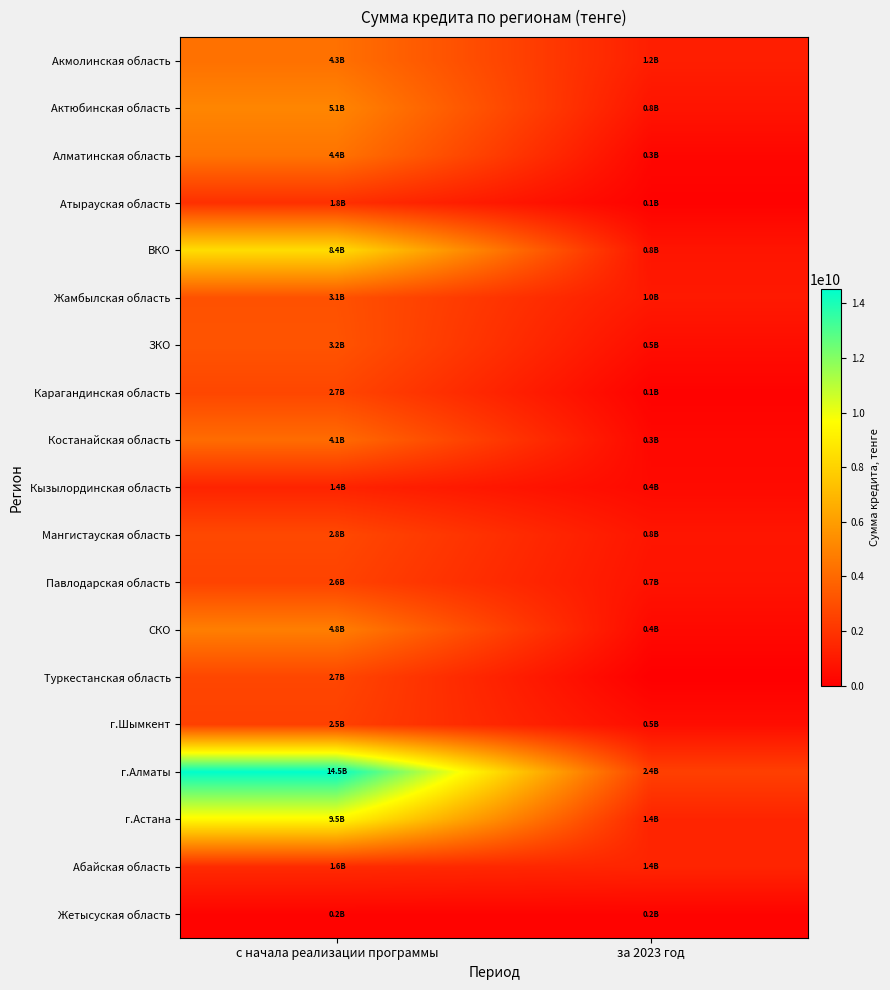

Rank the series by their maximum value, from highest to lowest.

г.Алматы, г.Астана, ВКО, Актюбинская область, СКО, Алматинская область, Акмолинская область, Костанайская область, ЗКО, Жамбылская область, Мангистауская область, Туркестанская область, Карагандинская область, Павлодарская область, г.Шымкент, Атырауская область, Абайская область, Кызылординская область, Жетысуская область